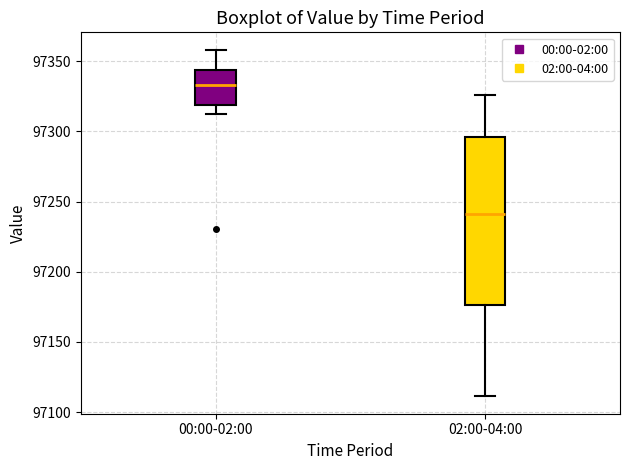

Which box's median line is the lowest?

02:00-04:00